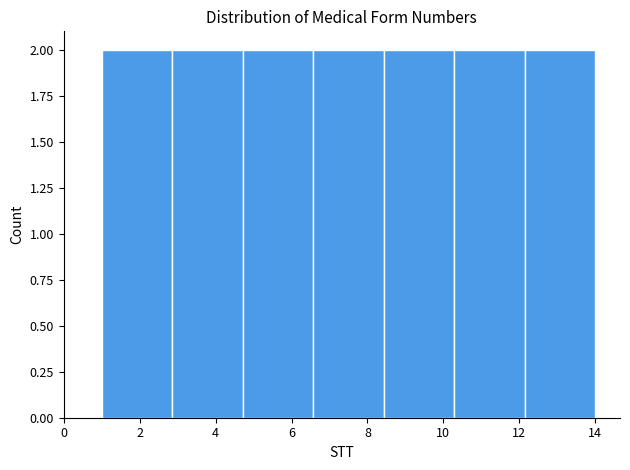

How tall is the bar that spans 2.8 to 4.8 on the x-axis? Neither the bar edges nor the heights are printed on the chart, so give them approximately, as read against the axes.

2